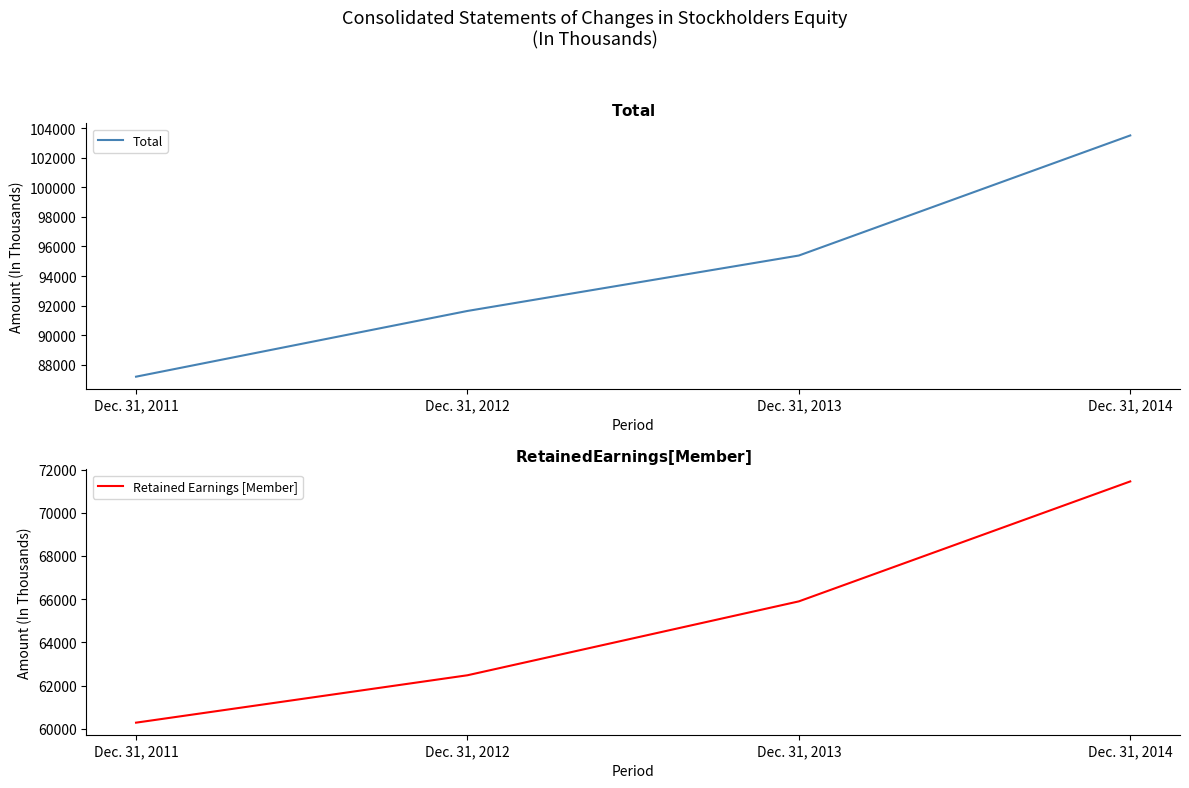

Reading left to right, transcribe all the data shown in this chart.

Total: 87182	91634	95388	103521
Retained Earnings [Member]: 60280	62475	65897	71452